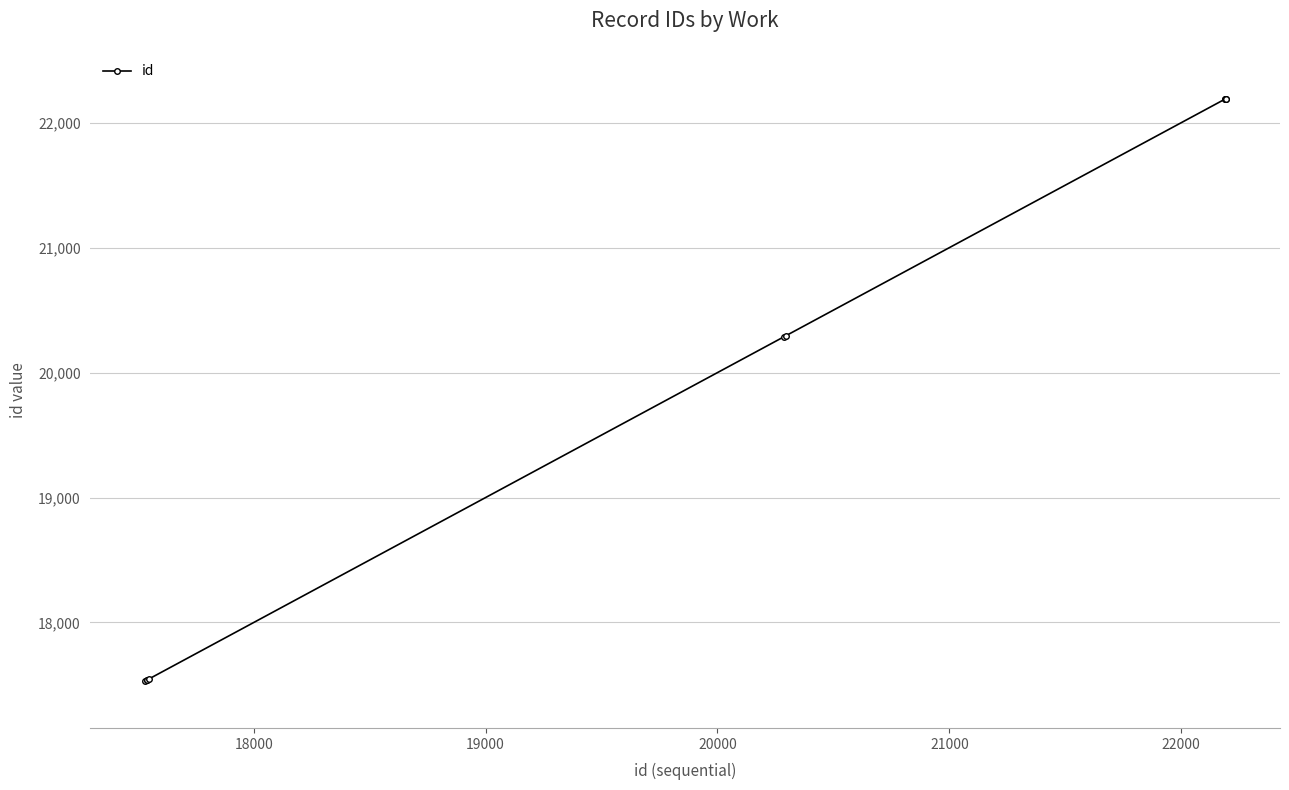

What is the difference between the maximum and minimum values?

4664